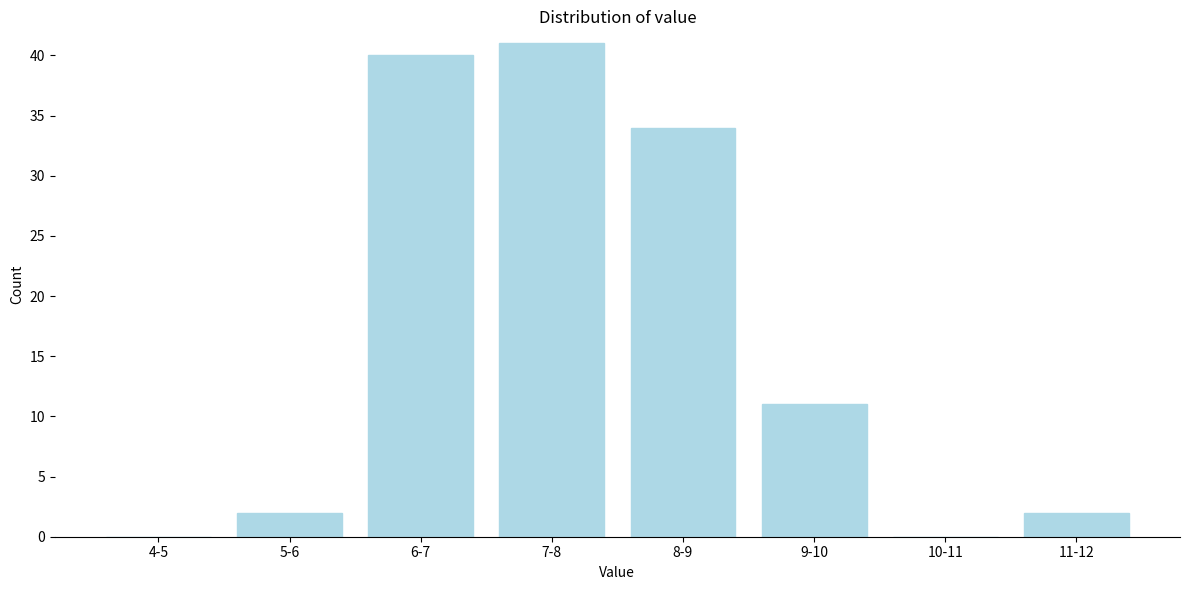

Reading left to right, transcribe all the data shown in this chart.

4-5=0	5-6=2	6-7=40	7-8=41	8-9=34	9-10=11	10-11=0	11-12=2